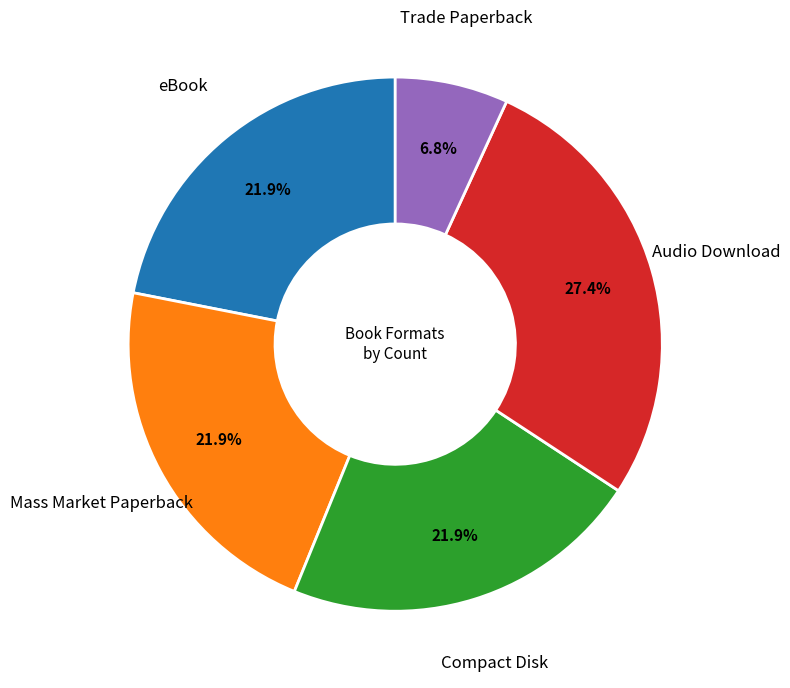

To the nearest percent, what percentage of the pie is Mass Market Paperback?

22%